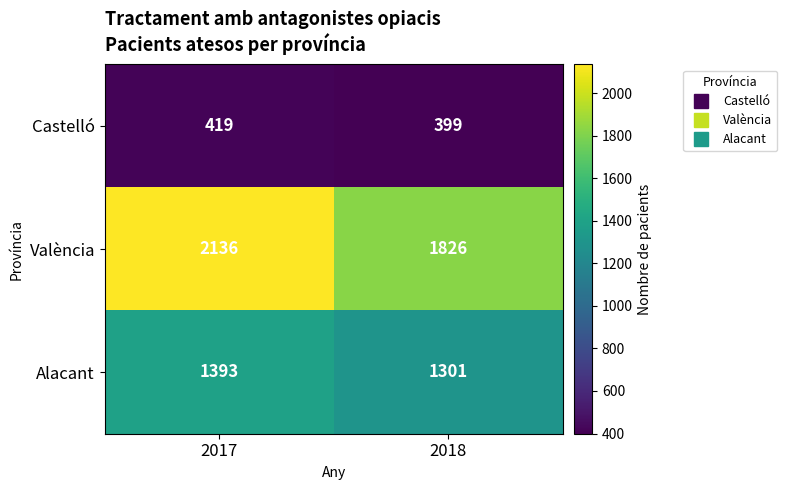

What is the lowest value of the Castelló series?

399